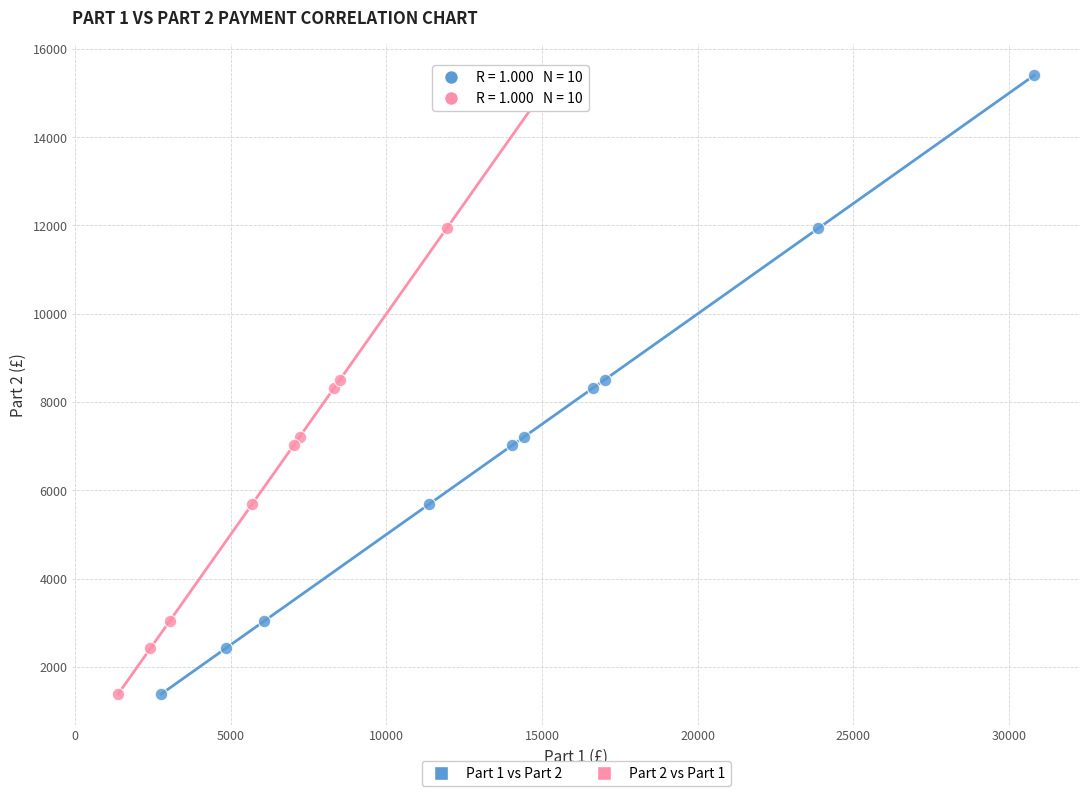

What are all the series names shown in the legend?

Part 1 vs Part 2, Part 2 vs Part 1